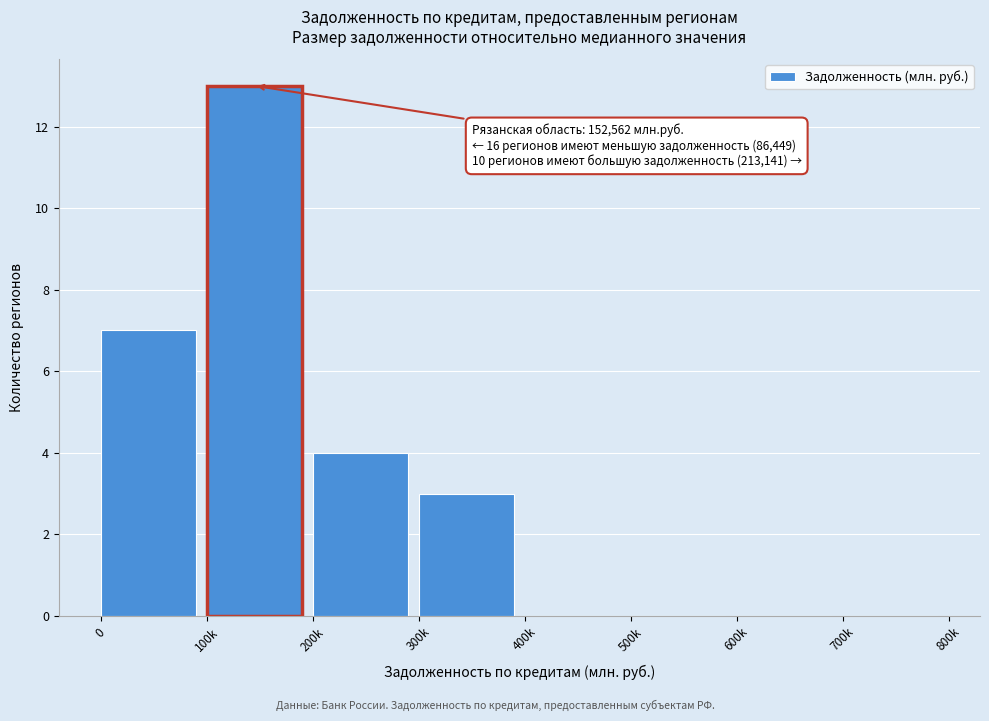

Reading right to left, extract all data points from this chart.

700k=0	600k=0	500k=0	400k=0	300k=3	200k=4	100k=13	0=7